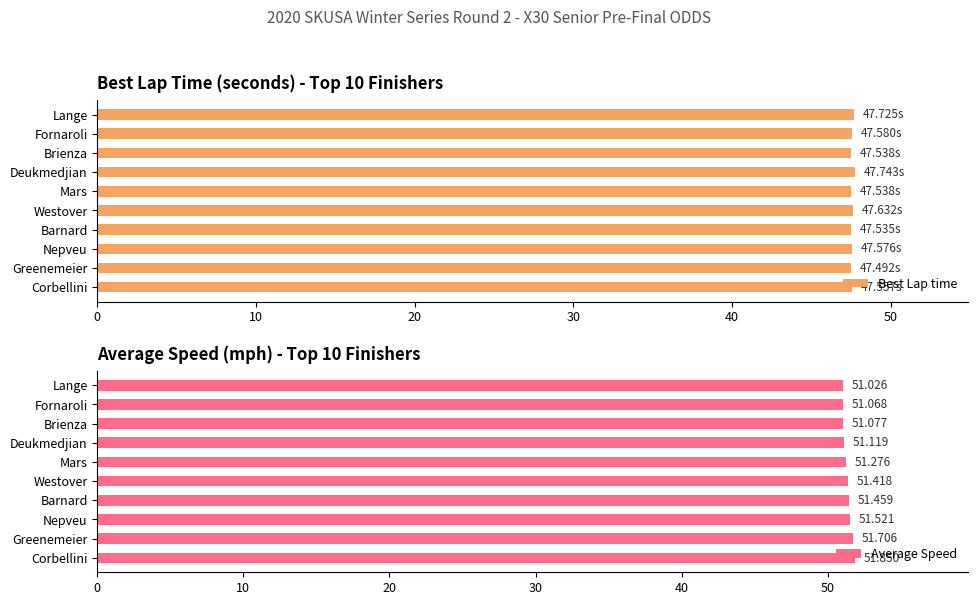

The value of Best Lap time at Lange is 19.2. True or false?

False